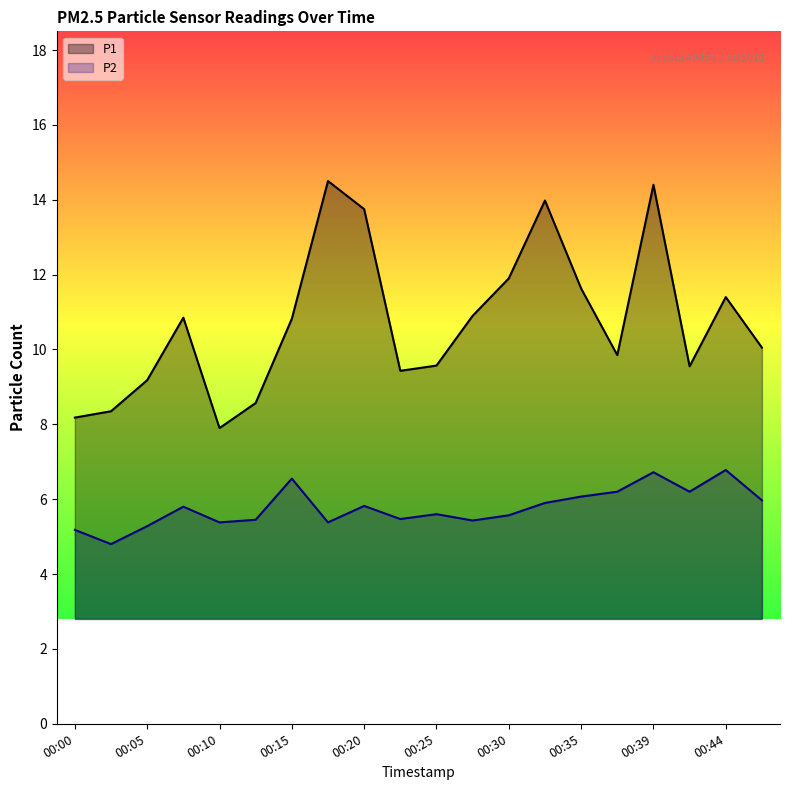

How many categories are shown in the chart?

20